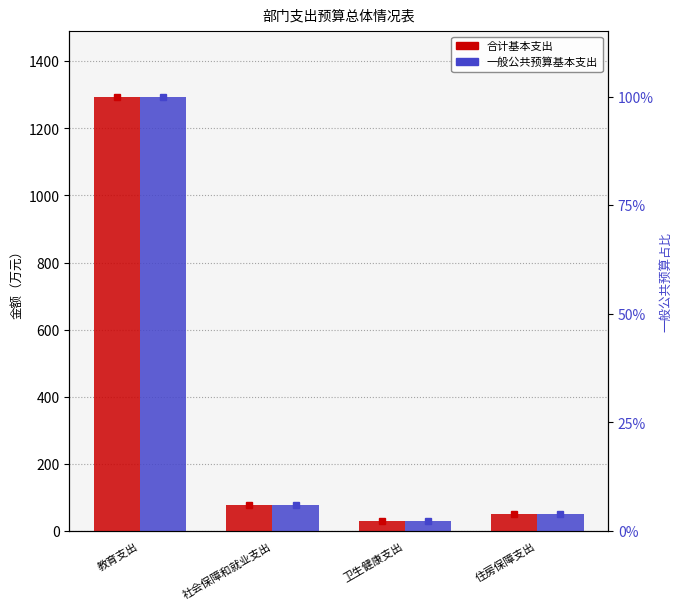

The 合计(col_4基本支出) series shows 699.6 at 教育支出. True or false?

False